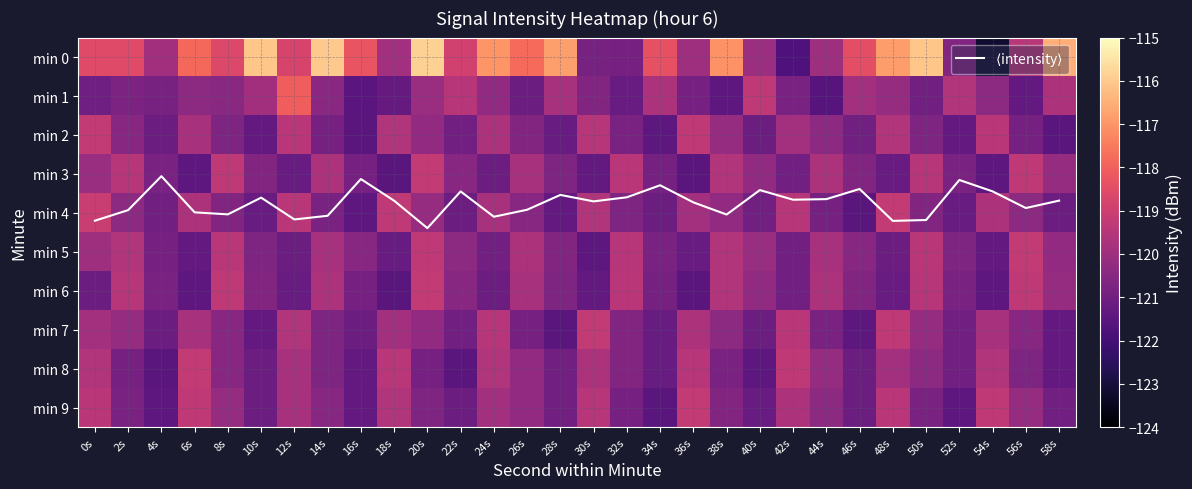

Which series has the largest total across all categories?

$\langle$intensity$\rangle$